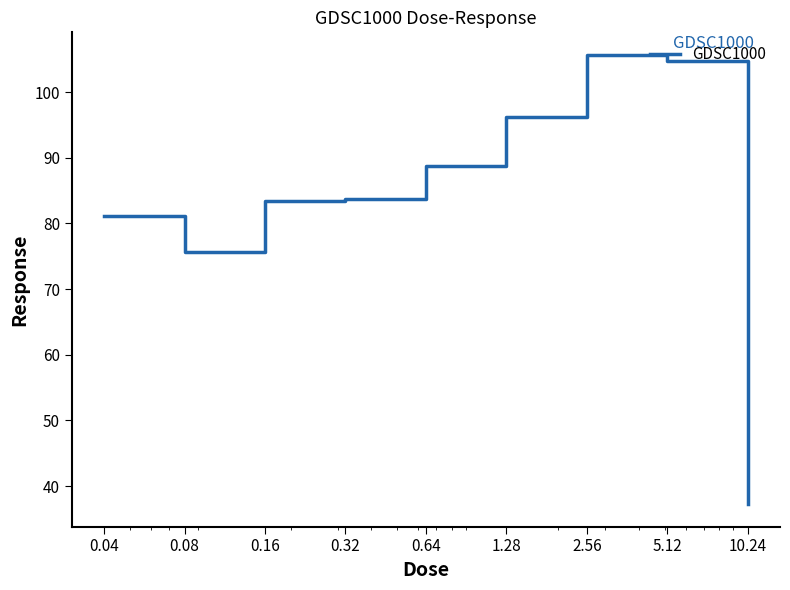

What is the difference between the maximum and minimum values?

68.4